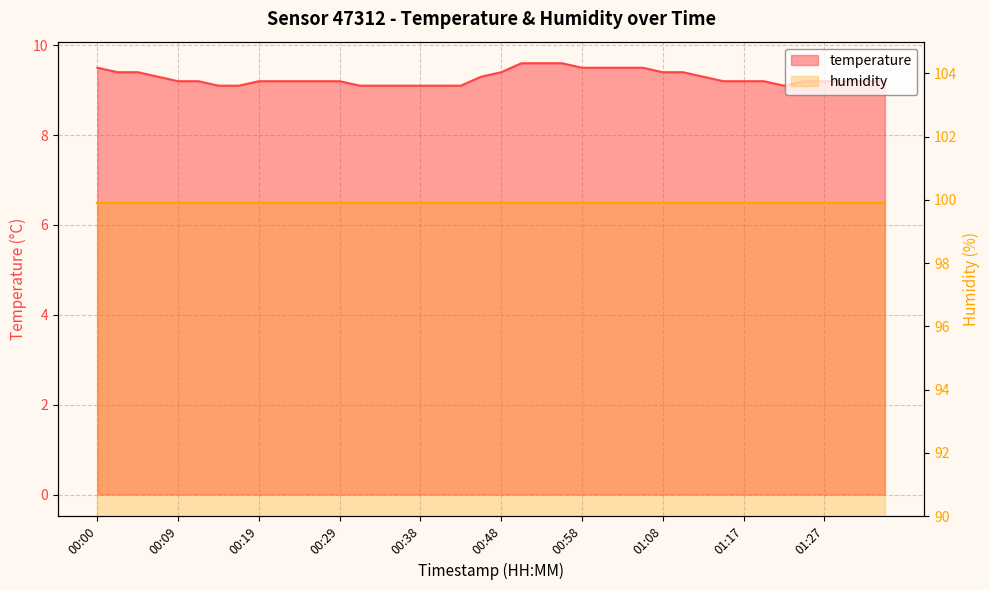

How many interior local valleys (lower than both neighbors) does the data have?

1